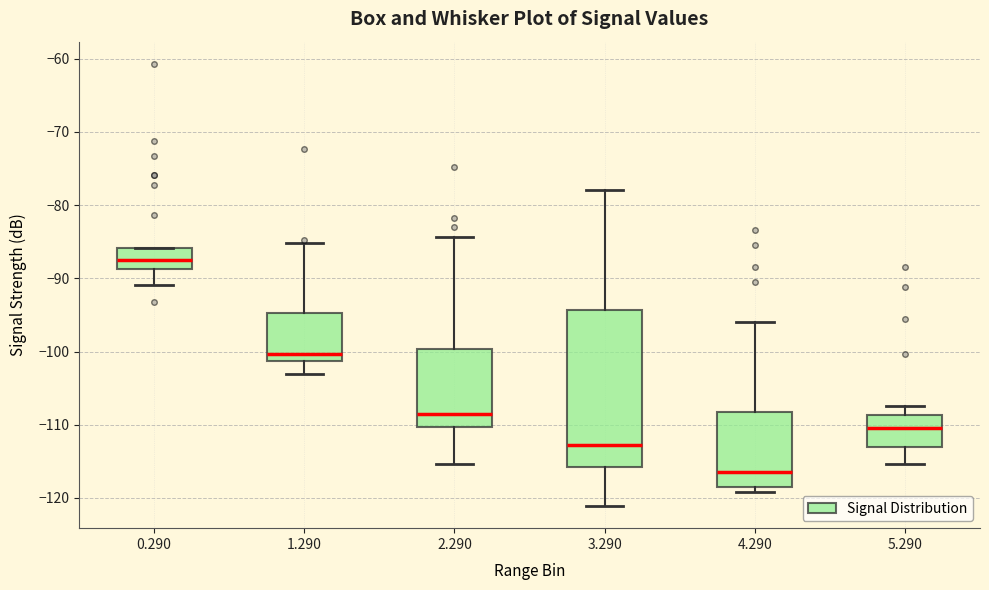

Where is the lower edge of the box at x = 0.290 on the y-axis? The values are not printed on the chart, so give them approximately, as read against the axis.

-89